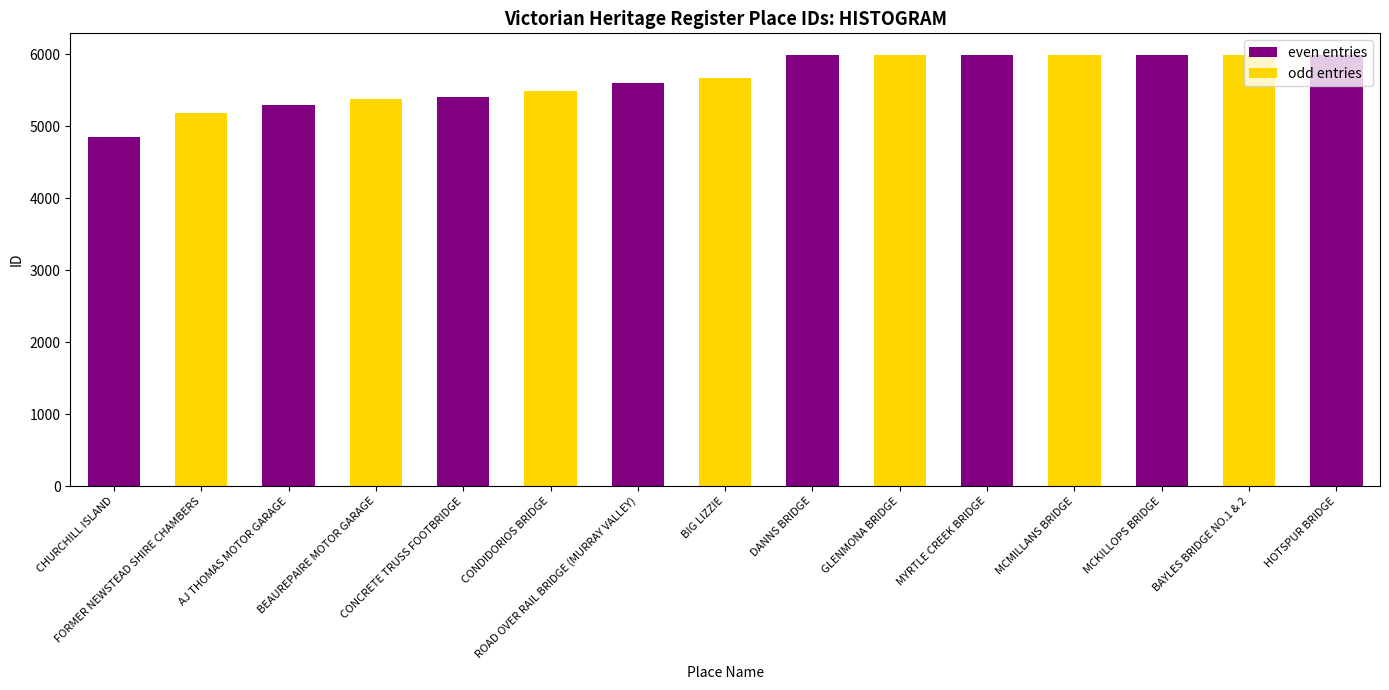

At which category does the chart reach its minimum across all series?

CHURCHILL ISLAND